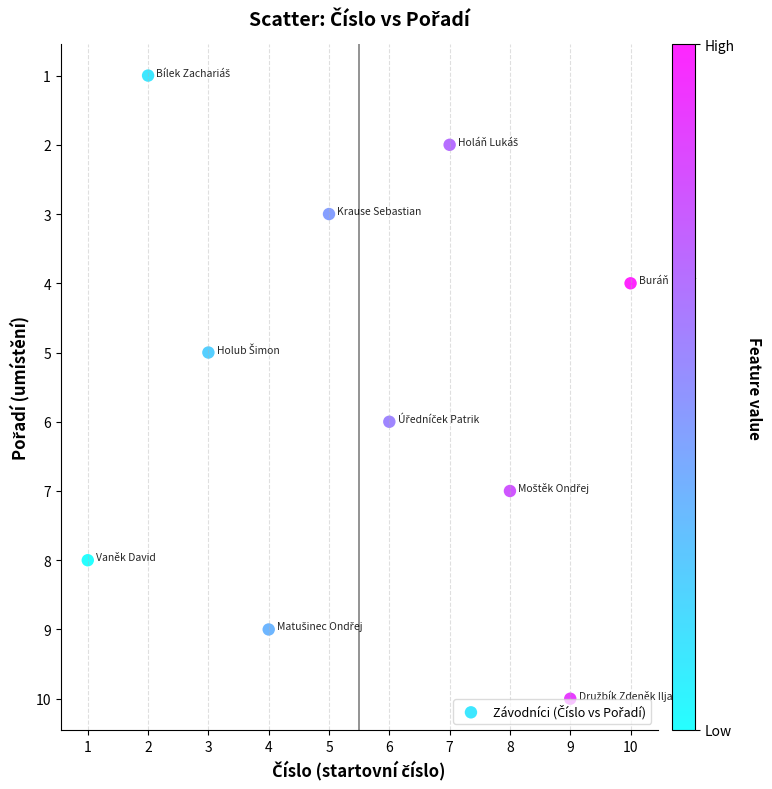

What is the range of X values (max minus min)?

9